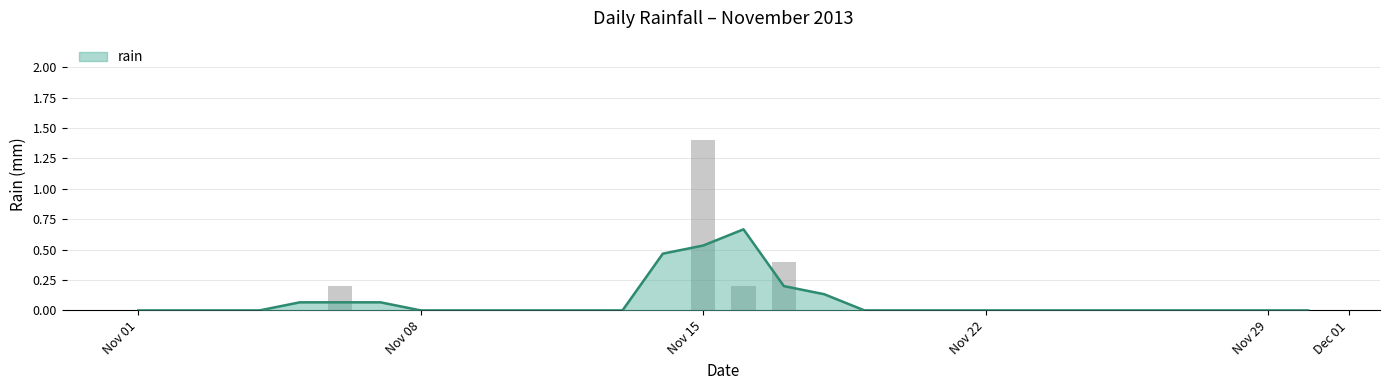

True or false: the data shows 0.2 at 2013-11-16.

True